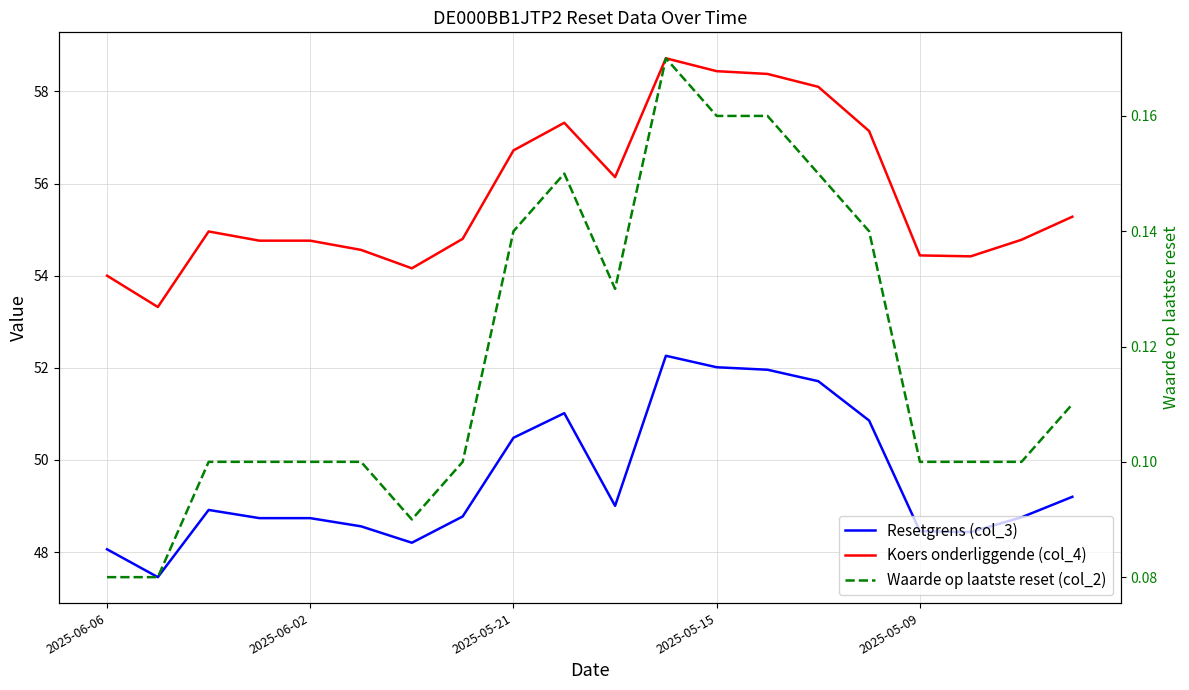

Read the Waarde op laatste reset (col_2) value at 13.

0.2